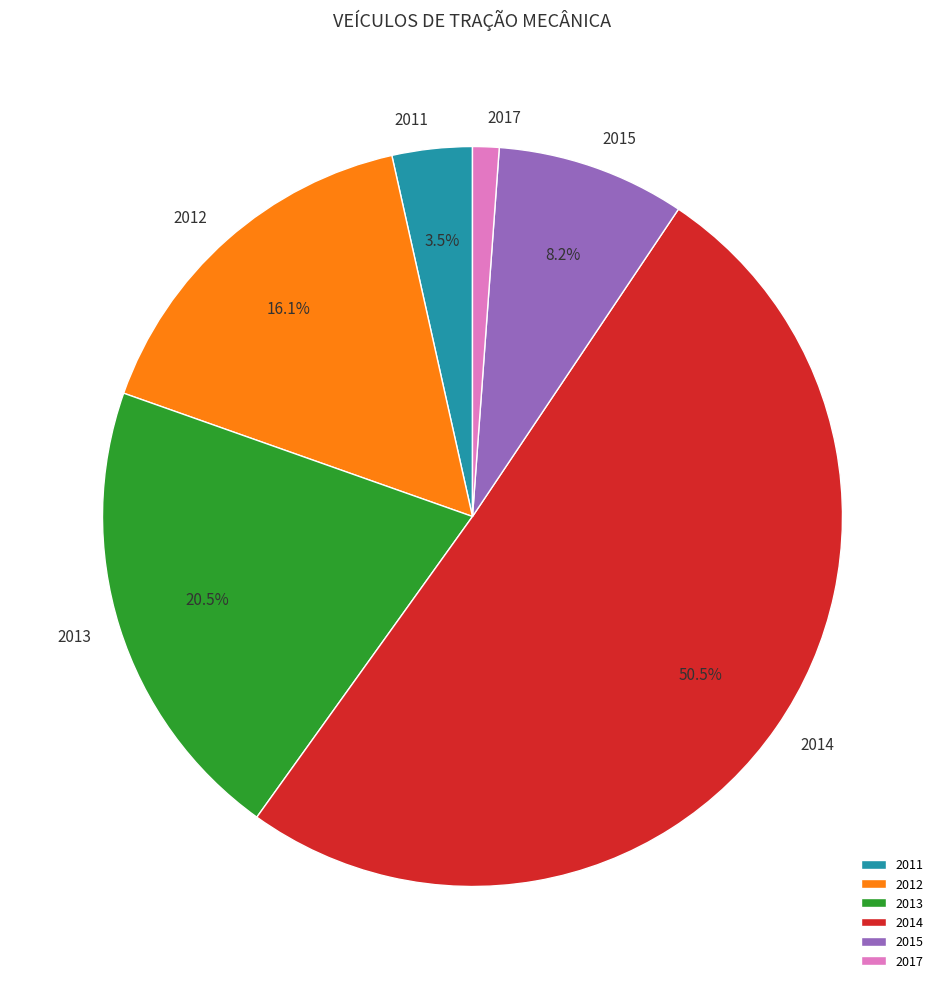

Does any single category account for the majority?

Yes